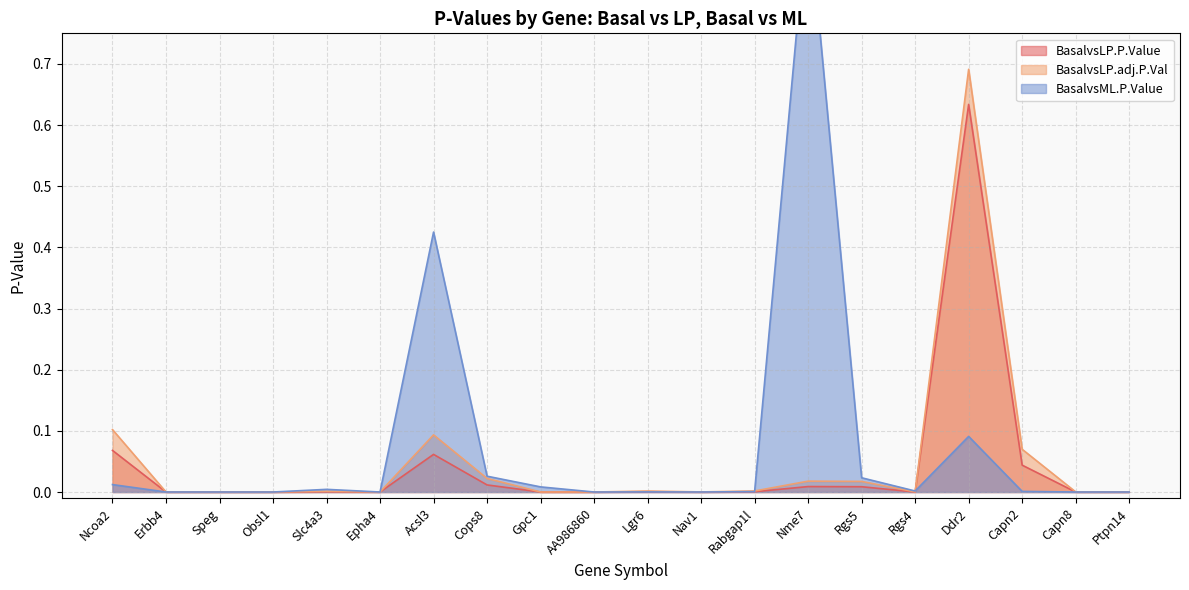

What is the sum of all BasalvsLP.adj.P.Val values?

1.0